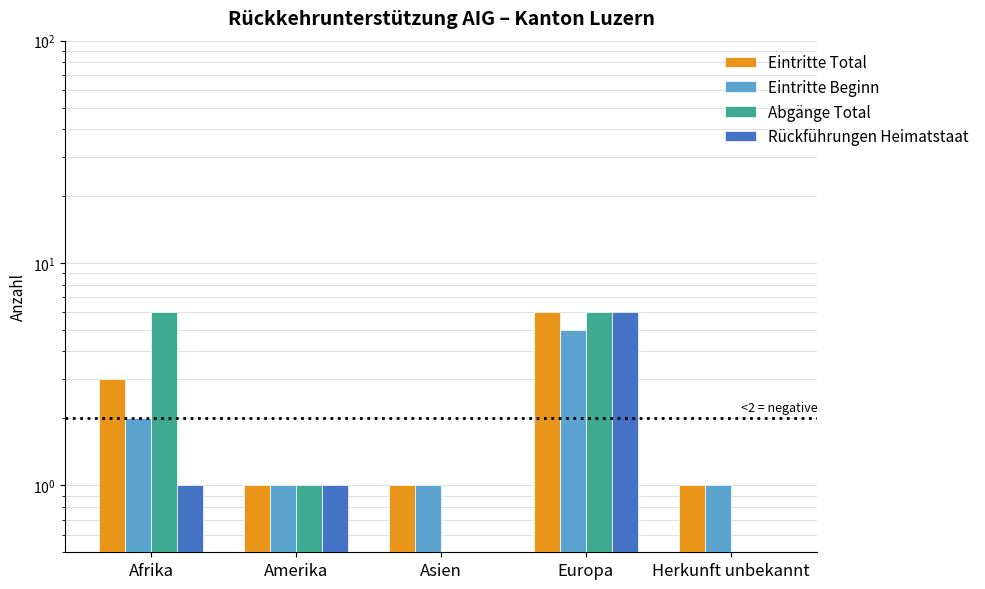

Which series changed the most between Amerika and Asien?

Abgänge Total